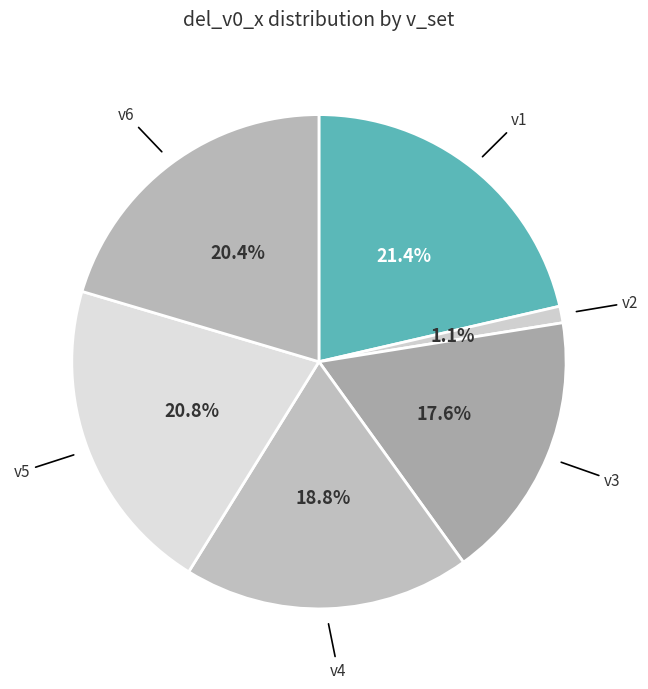

Is it true that v6 is 20% of the pie?

True